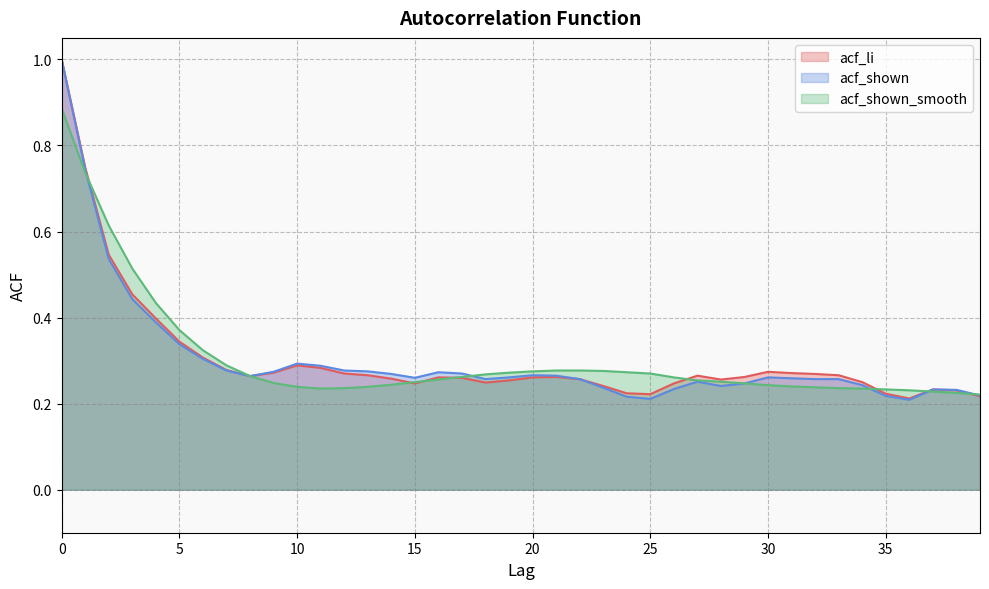

Read the acf_li value at 37.

0.2